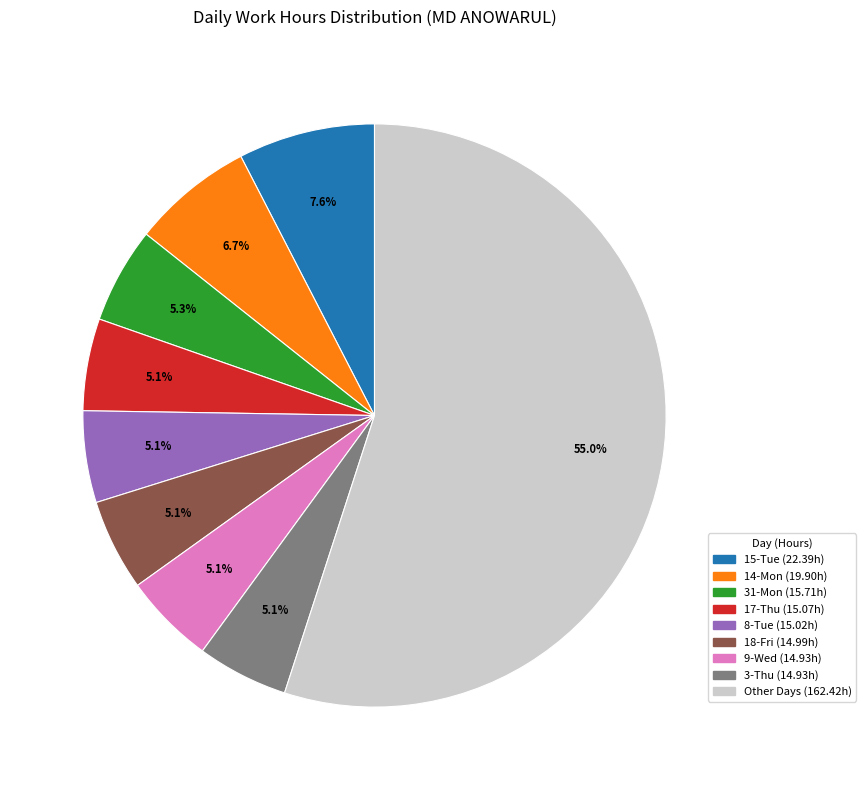

Is there a majority slice in this chart?

Yes